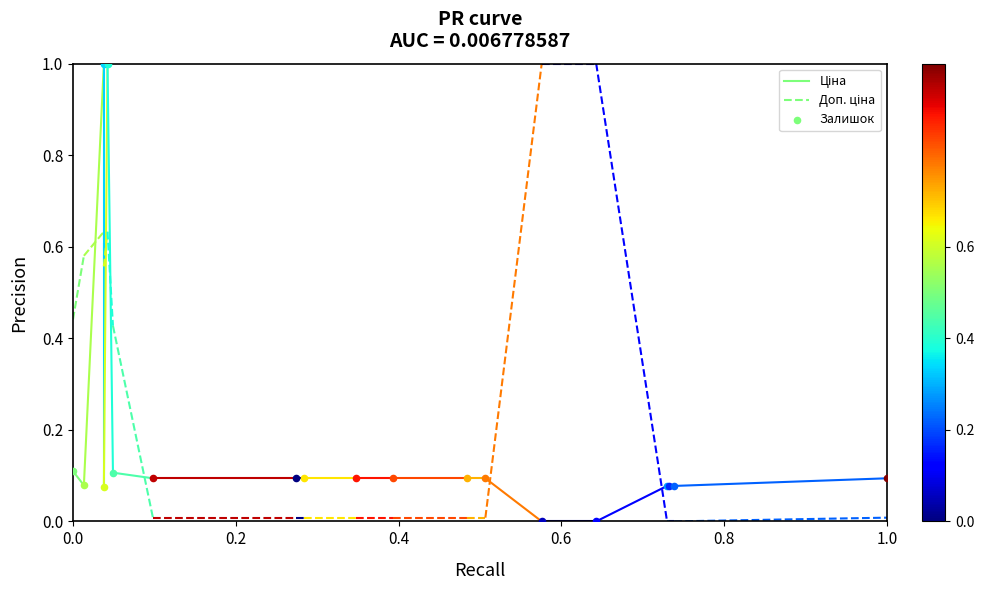

Which series has the largest total across all categories?

Доп. ціна